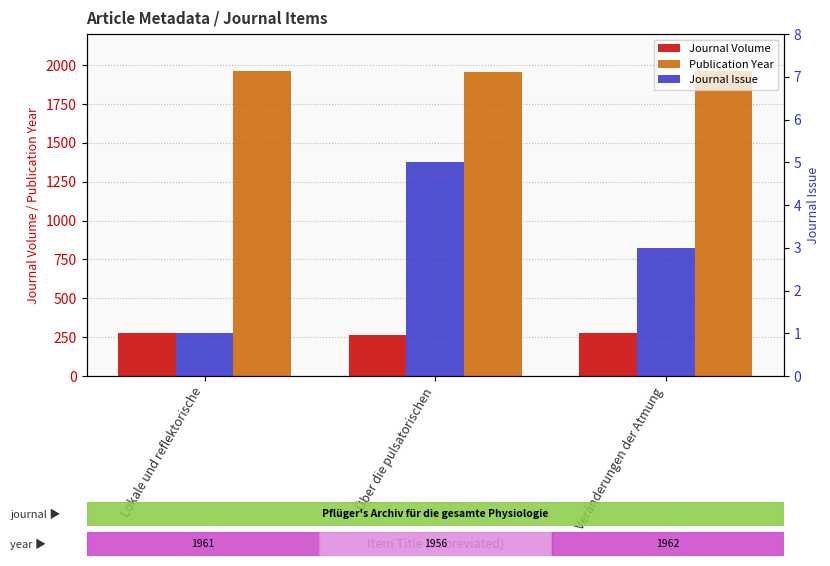

What is the label of the 2nd bar from the right?

Über die pulsatorischen